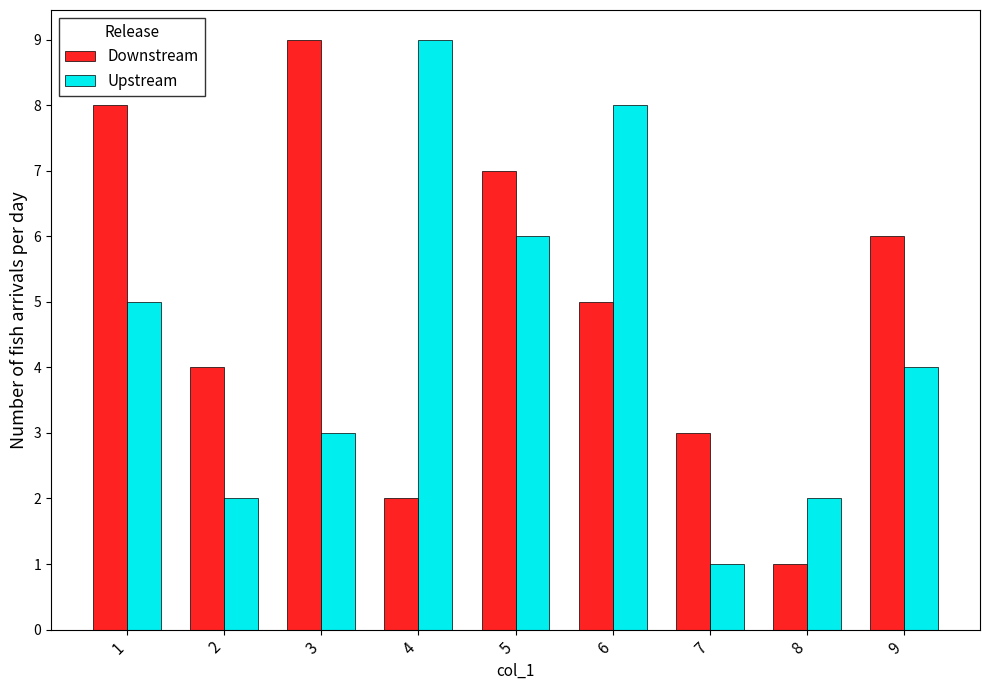

What is the average value of the Downstream series?

5